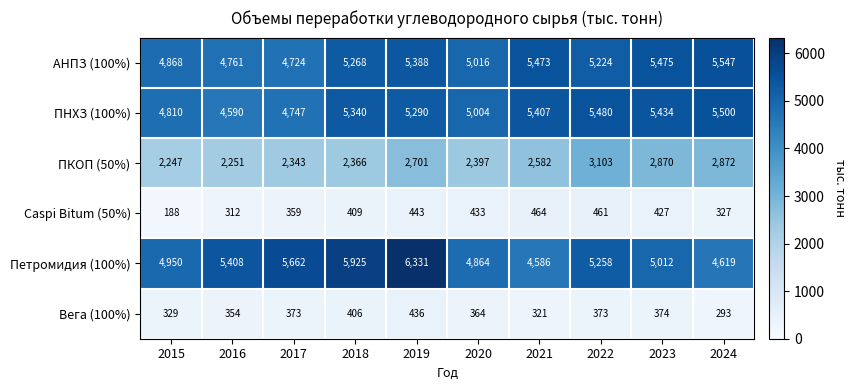

What is the sum of all Caspi Bitum (50%) values?

3823